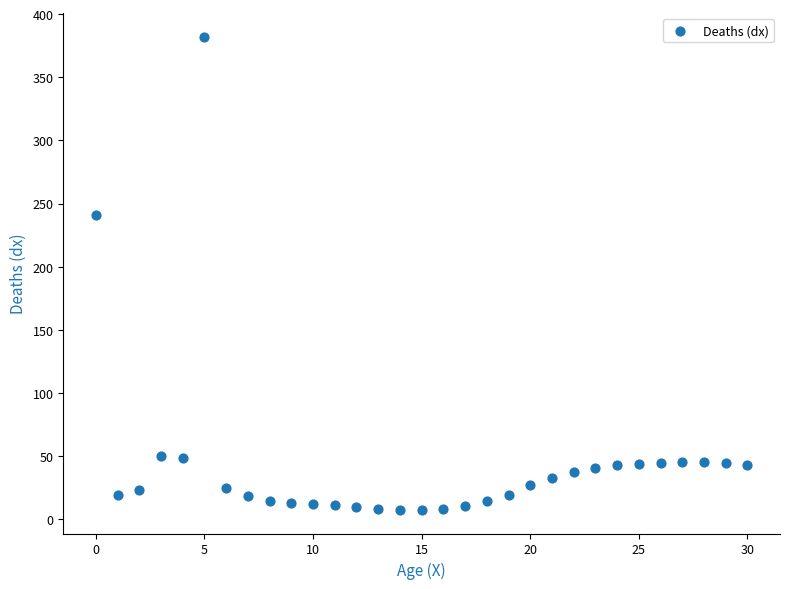

What is the range of Y values (max minus min)?

374.6